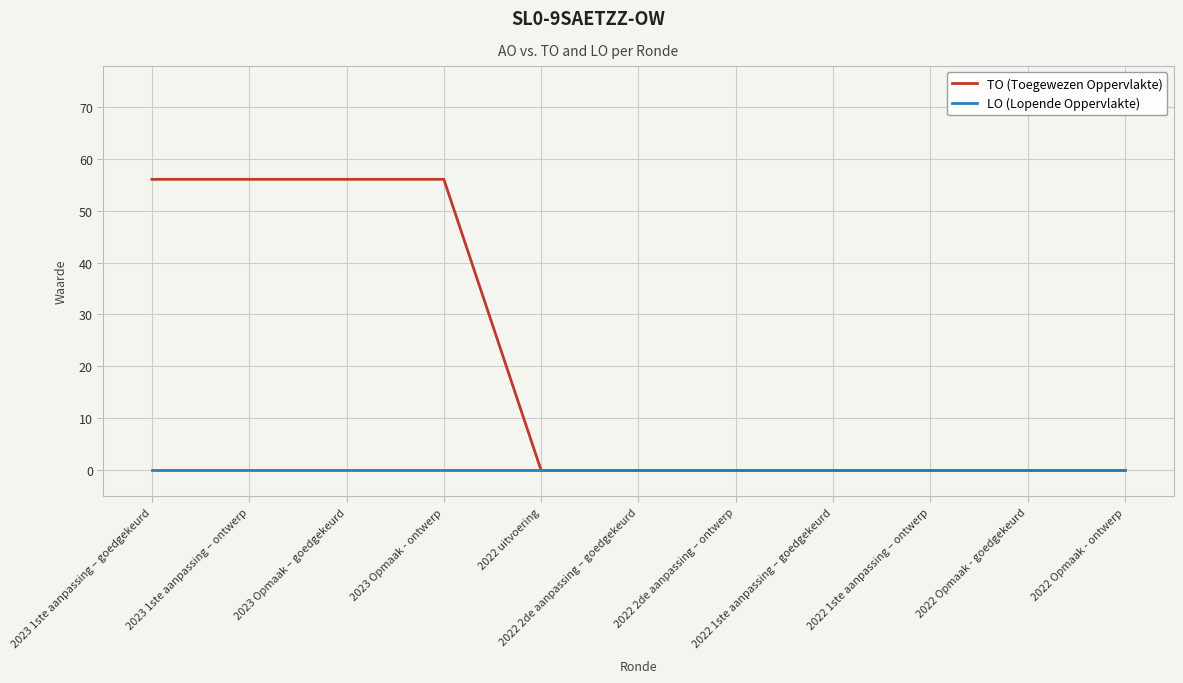

List the series in order of their overall mean, highest first.

TO (Toegewezen Oppervlakte), LO (Lopende Oppervlakte)